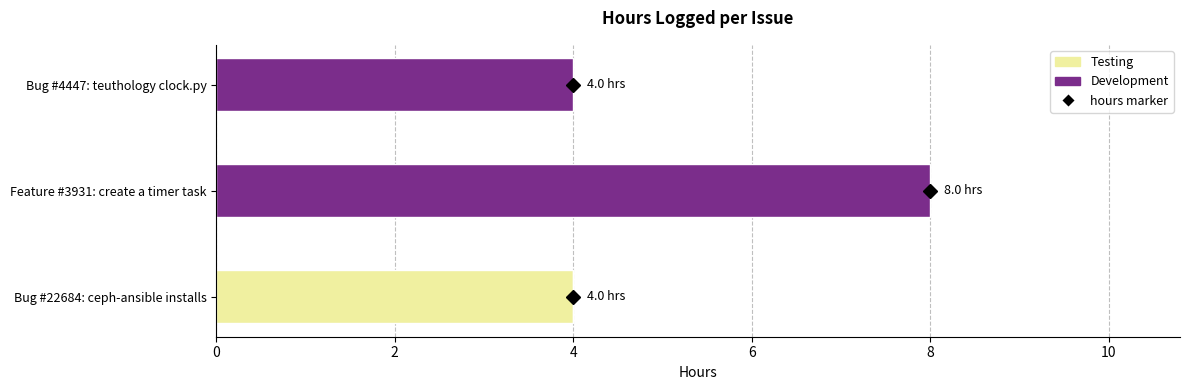

Is it true that Testing equals 0 at Feature #3931: create a timer task?

True